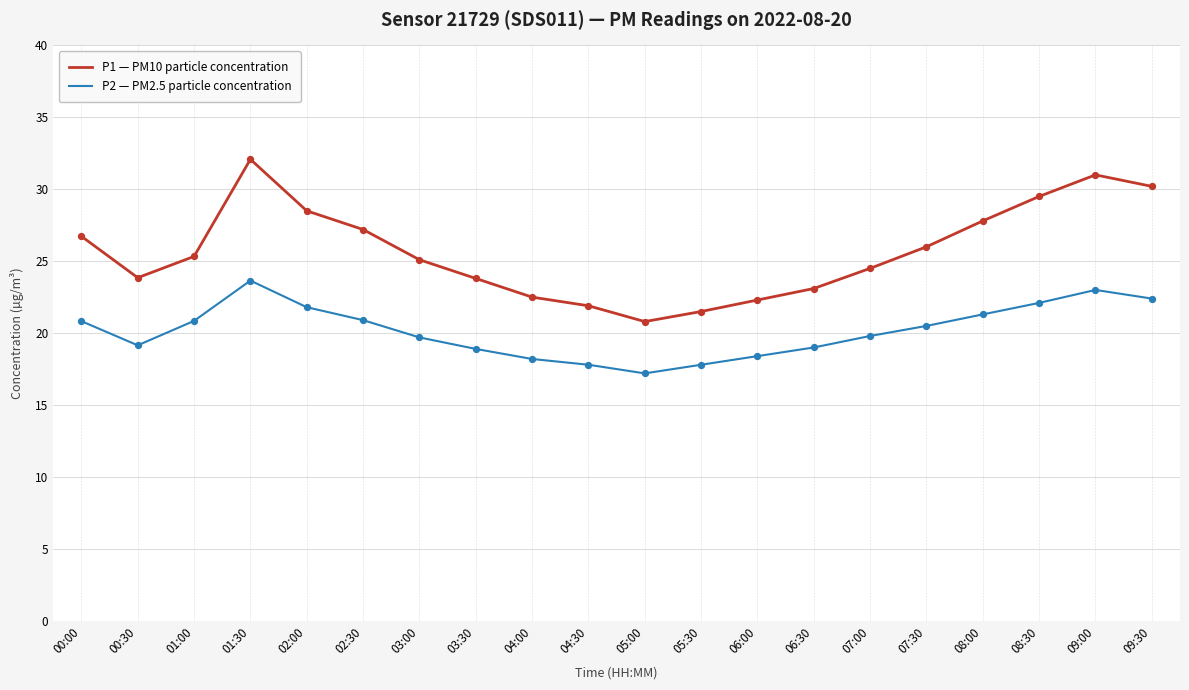

What is the spread (max minus min) of values at 03:30?

4.9